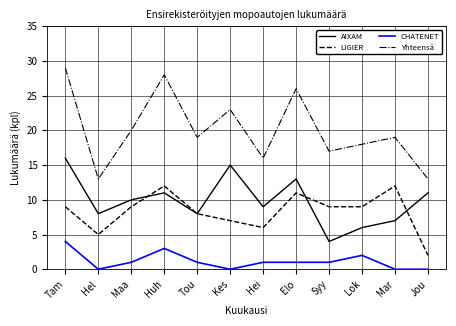

Reading left to right, transcribe all the data shown in this chart.

AIXAM: 16	8	10	11	8	15	9	13	4	6	7	11
LIGIER: 9	5	9	12	8	7	6	11	9	9	12	2
CHATENET: 4	0	1	3	1	0	1	1	1	2	0	0
Yhteensä: 29	13	20	28	19	23	16	26	17	18	19	13